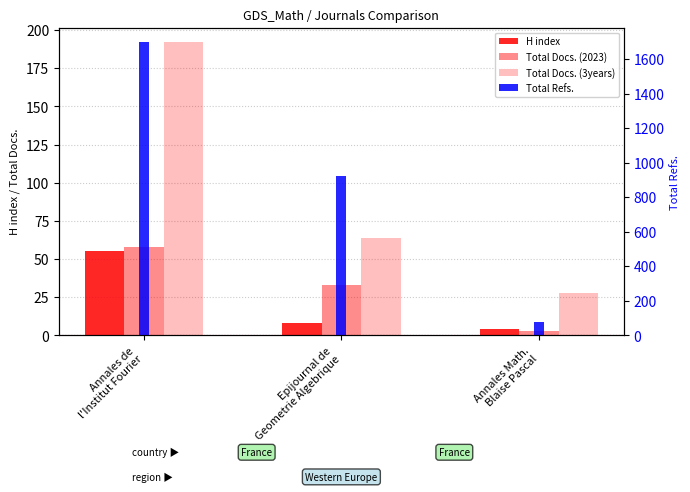

What position from the right is Annales Math.
Blaise Pascal?

1